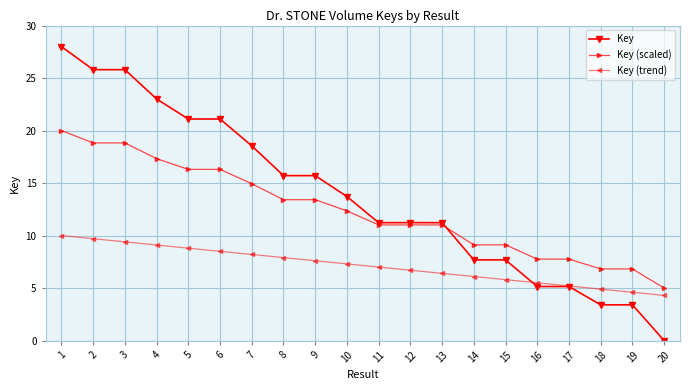

What is the value of the Key (scaled) point at the 19th from the left?

6.8